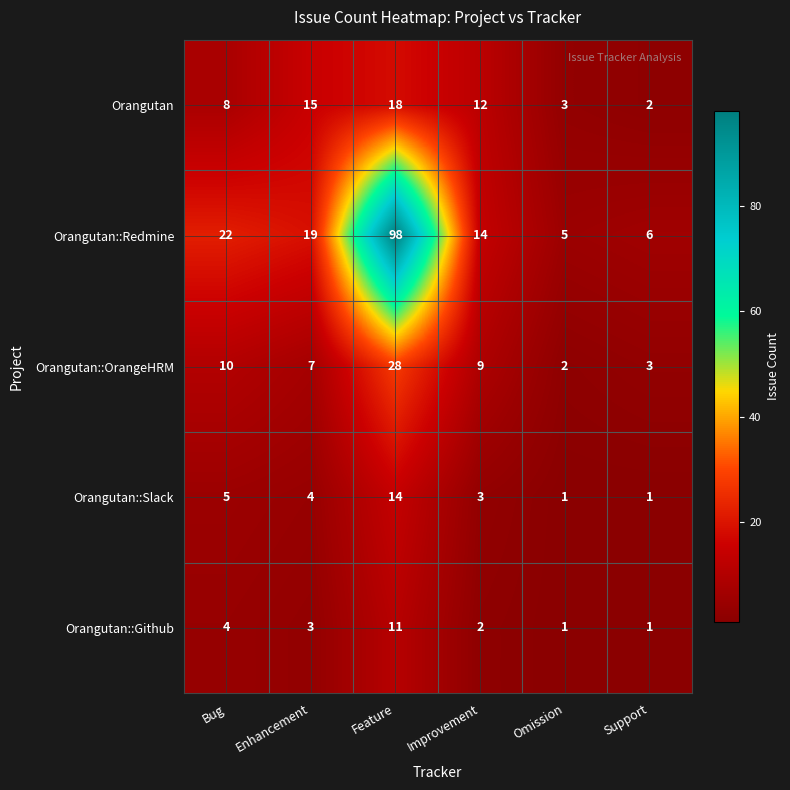

Which series has the largest range (max minus min)?

Orangutan::Redmine